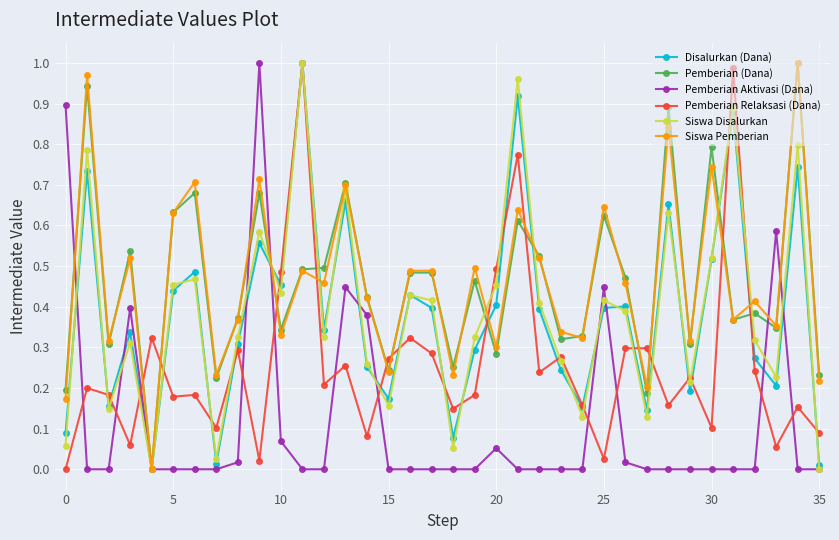

What are all the series names shown in the legend?

Disalurkan (Dana), Pemberian (Dana), Pemberian Aktivasi (Dana), Pemberian Relaksasi (Dana), Siswa Disalurkan, Siswa Pemberian